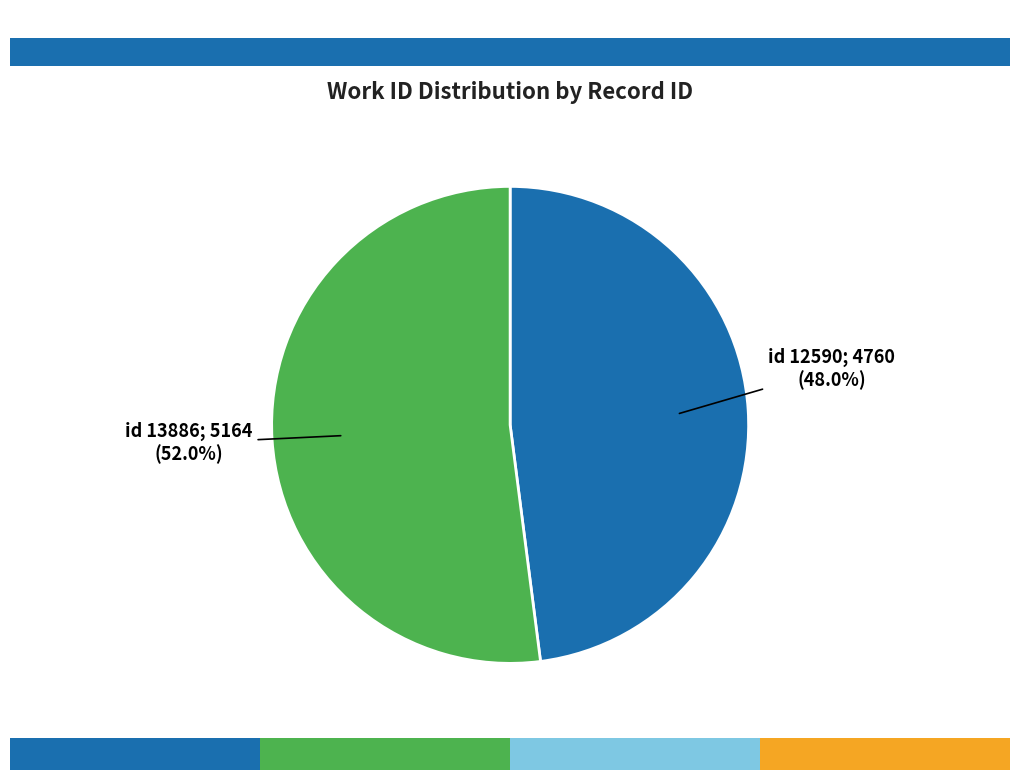

How many segments does this pie chart have?

2